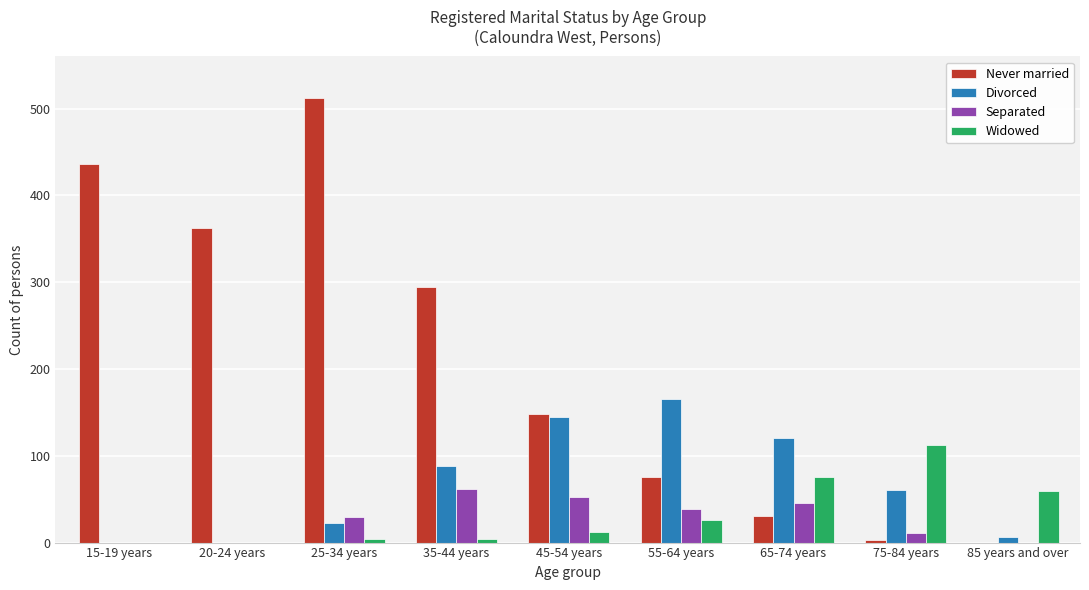

What is the greatest value displayed?

512